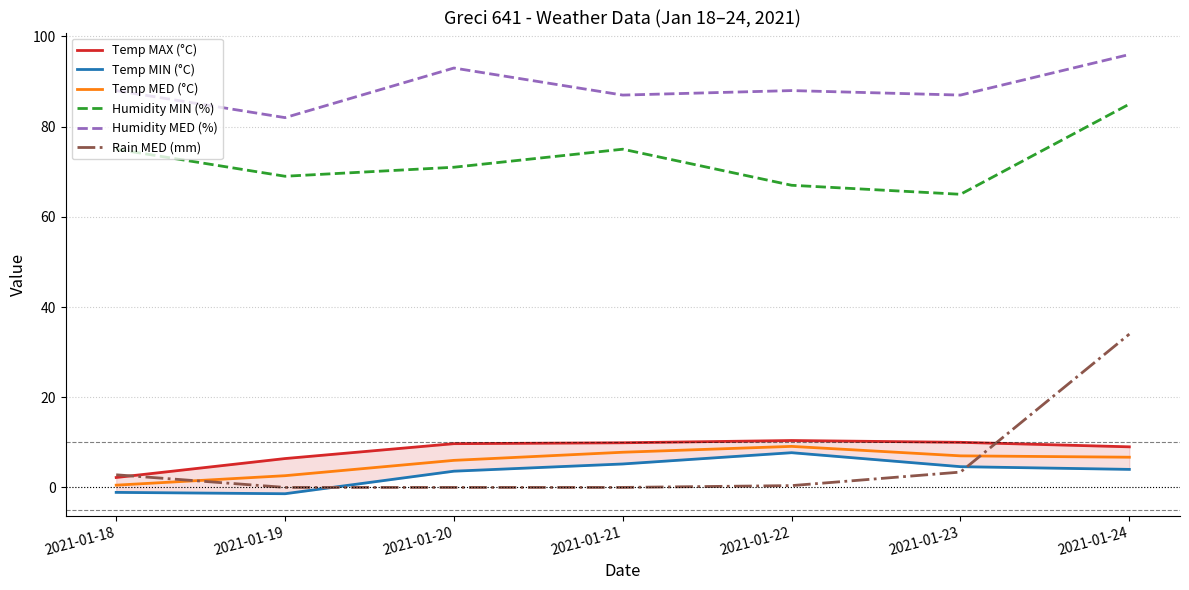

How many interior local peaks does the Temp MED (°C) series have?

1